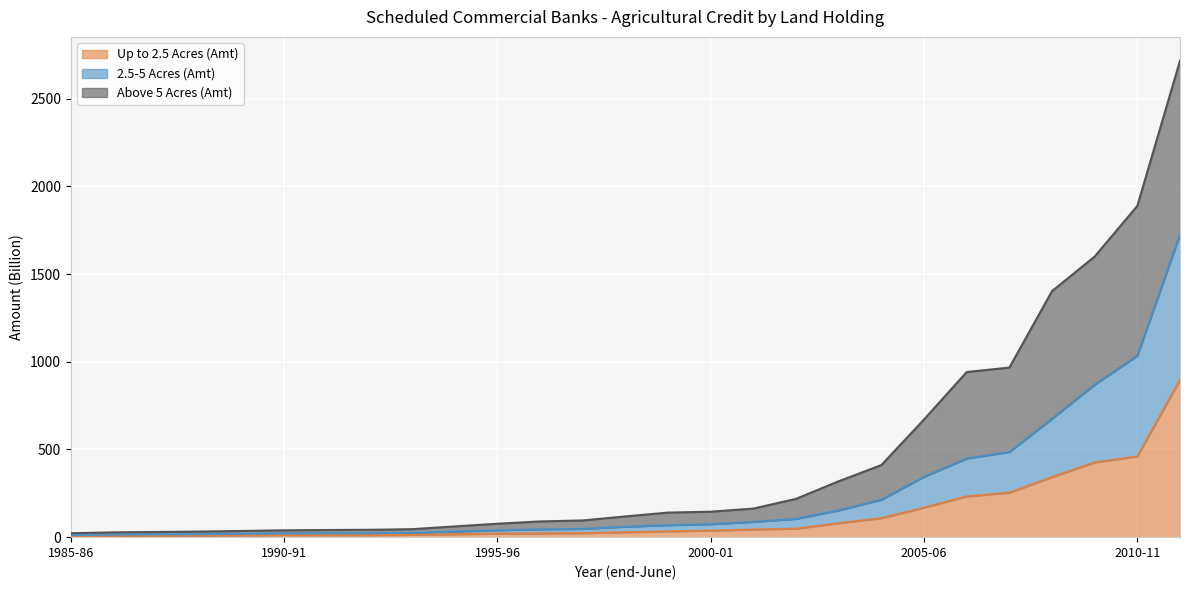

Where is Up to 2.5 Acres (Amt) nearest to the value 451?

2010-11